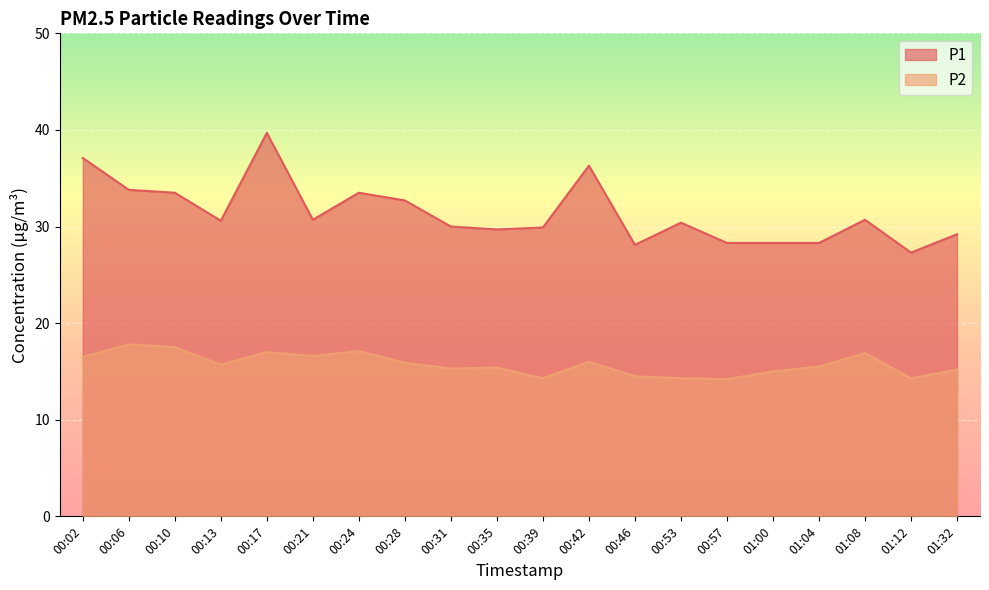

At which category does P1 reach its first local valley?

00:13